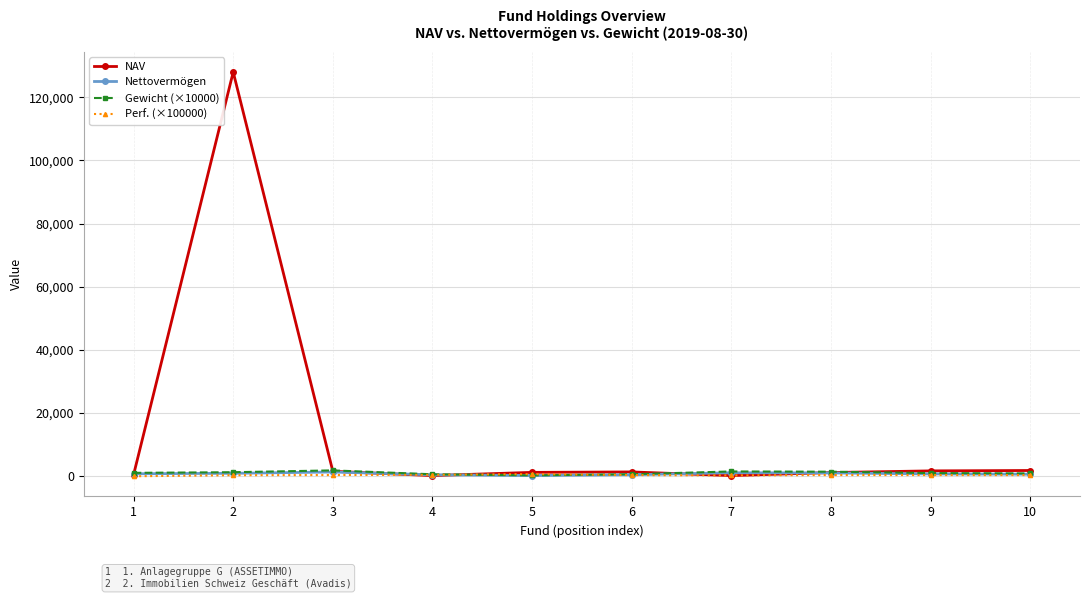

What is the average value of the Gewicht (×10000) series?

1000.0